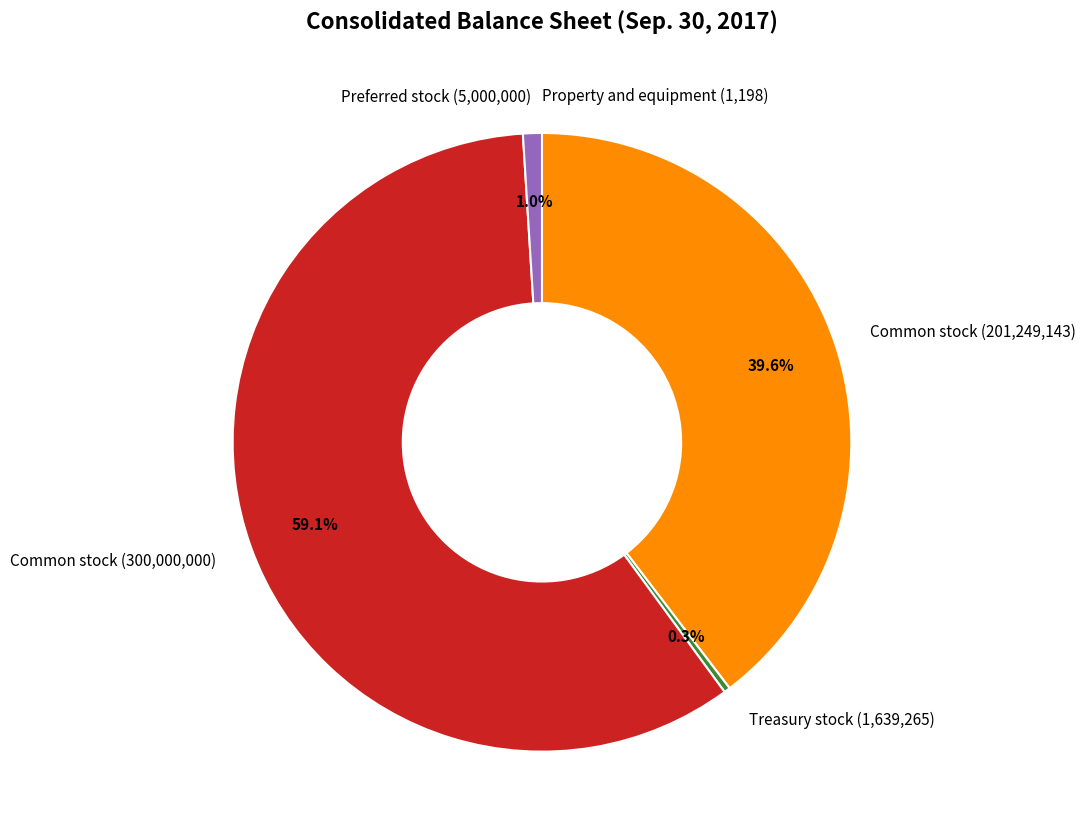

What percentage is NOT represented by Common stock (300,000,000)?

40.9%